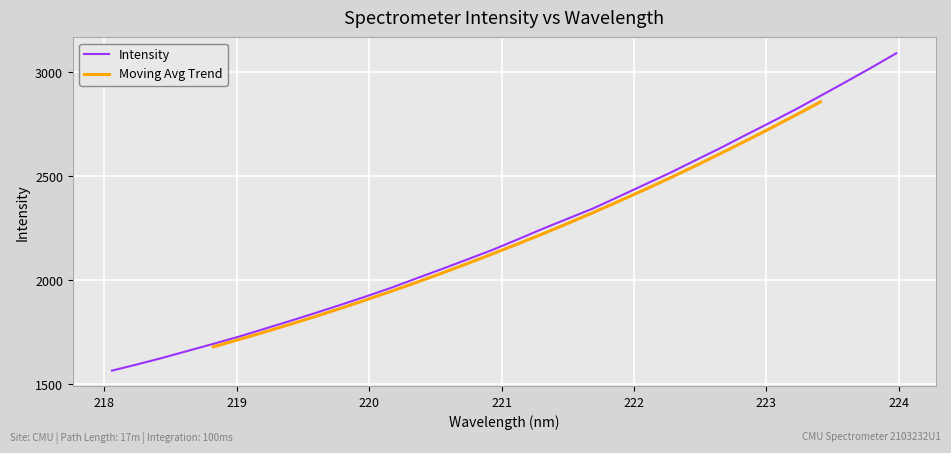

What is the minimum value shown in the chart?

1566.5